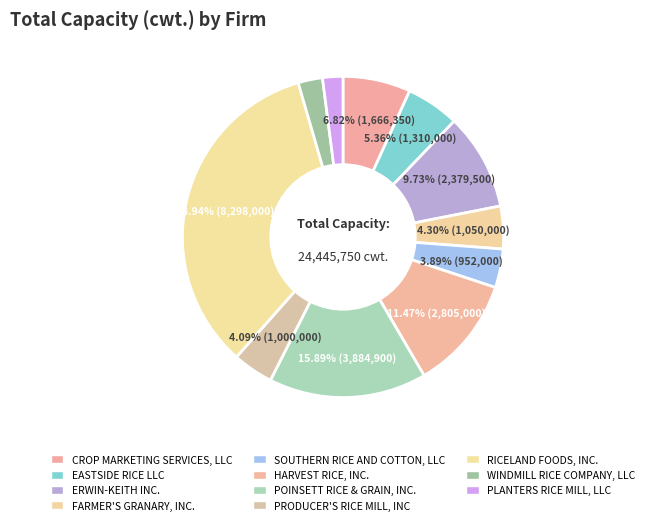

How many segments does this pie chart have?

11